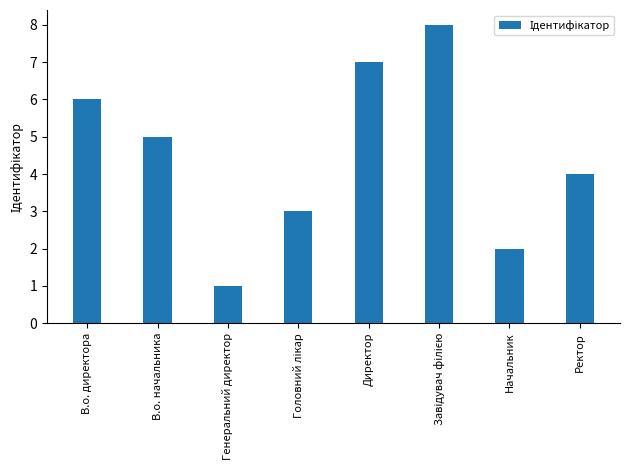

Reading left to right, extract all data points from this chart.

6	5	1	3	7	8	2	4